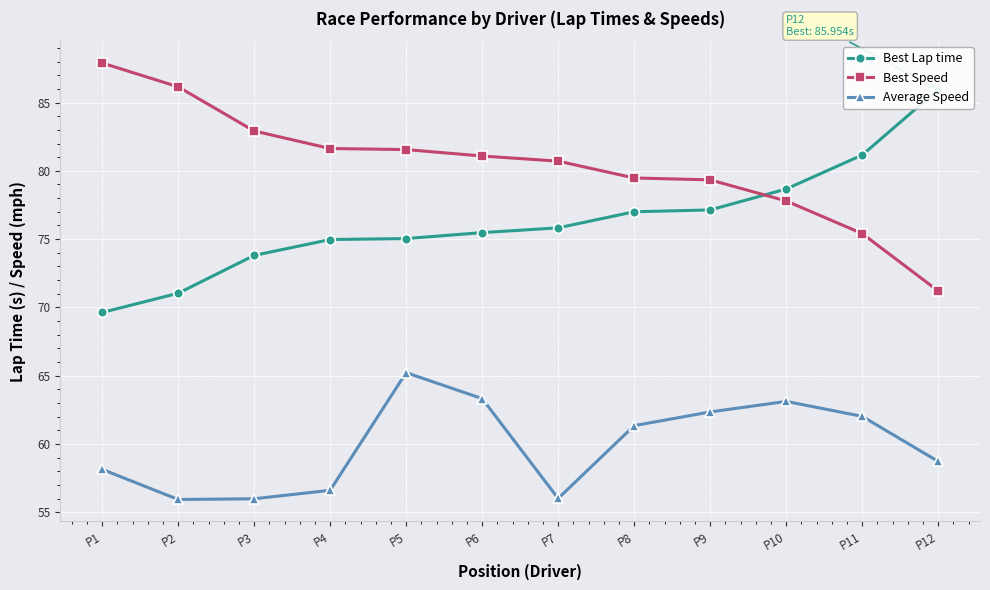

What is the sum of the Average Speed values at P5 and P8?

126.6